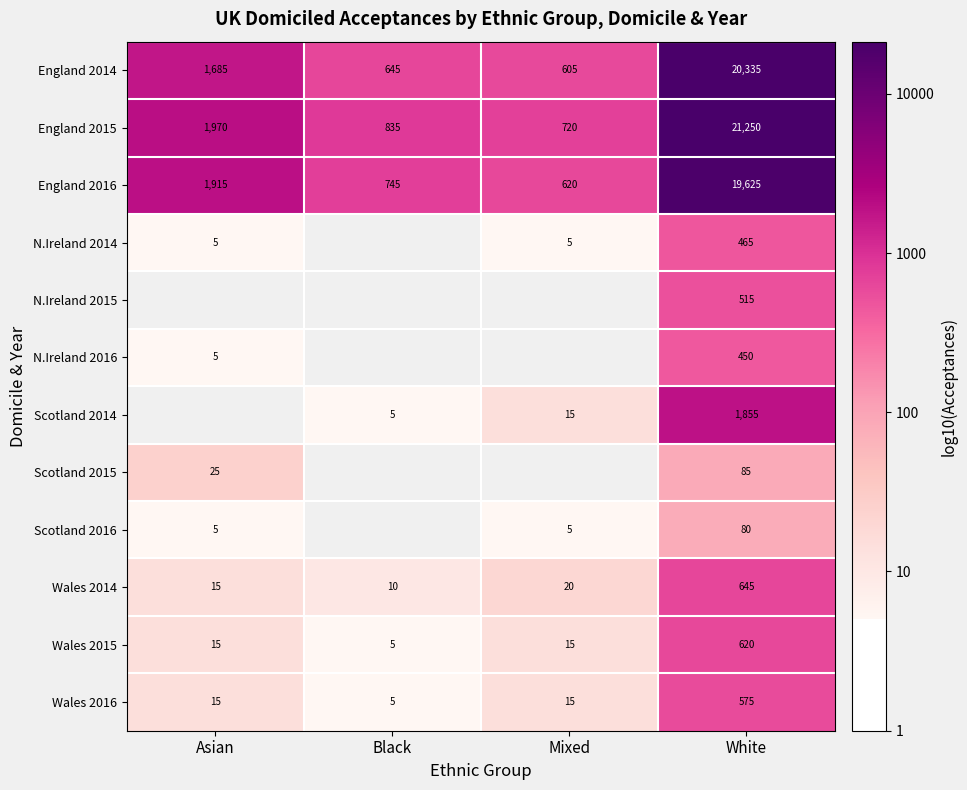

Which category has the lowest value in the Wales 2016 series?

Black